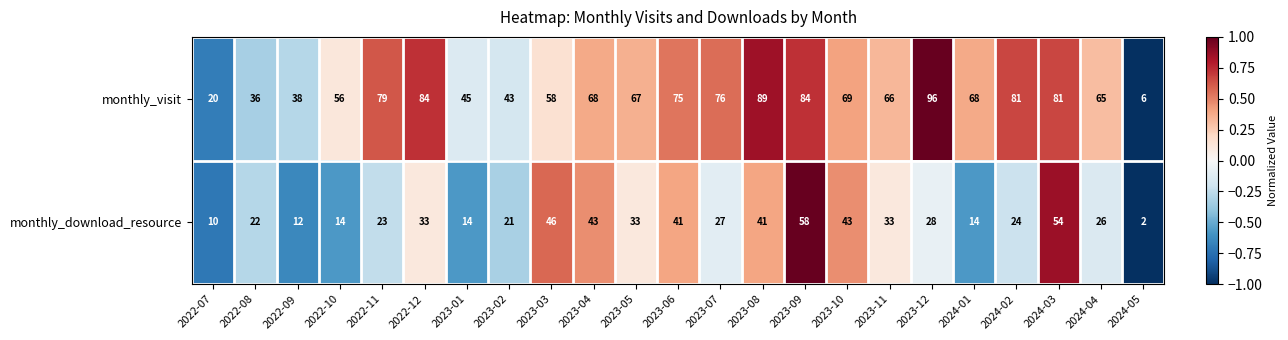

At how many categories does at least one series exceed 27?

21